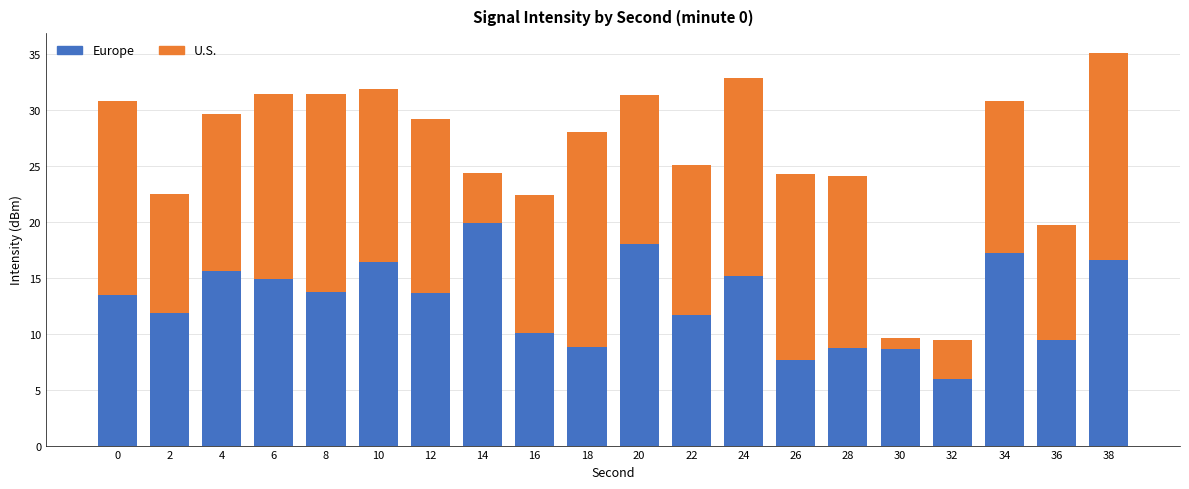

Which category has the highest value in the Europe series?

14